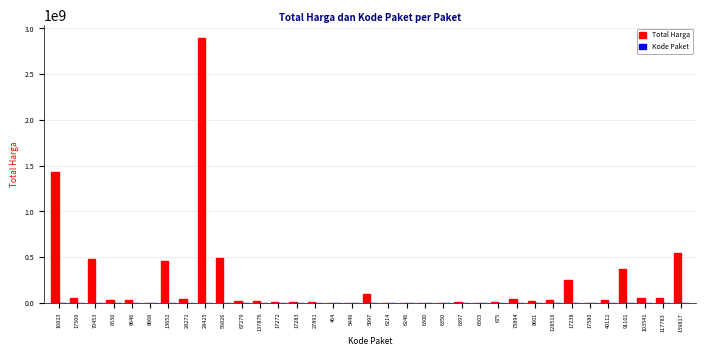

Which series changed the most between 70453 and 40112?

Total Harga